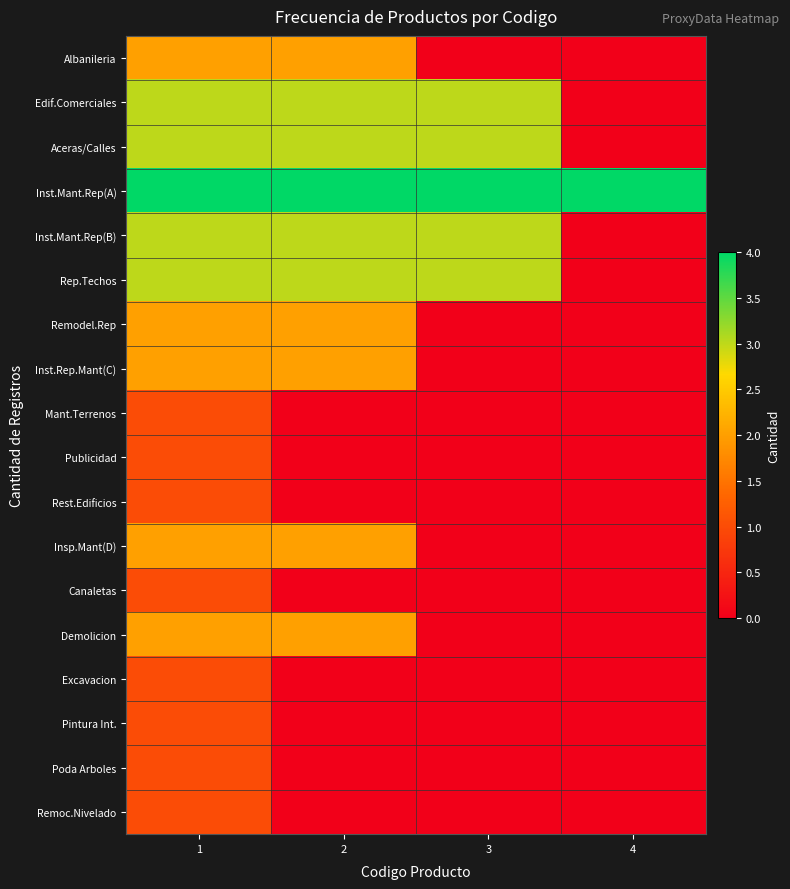

What is the spread (max minus min) of values at 1?

3